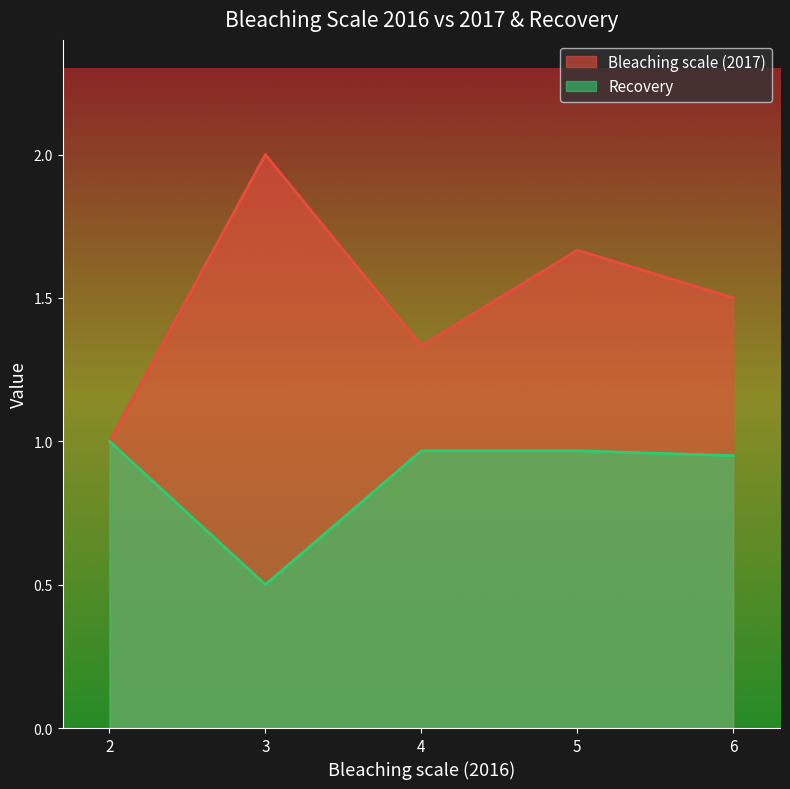

Rank the categories by Bleaching scale (2017) value from highest to lowest.

3, 5, 6, 4, 2